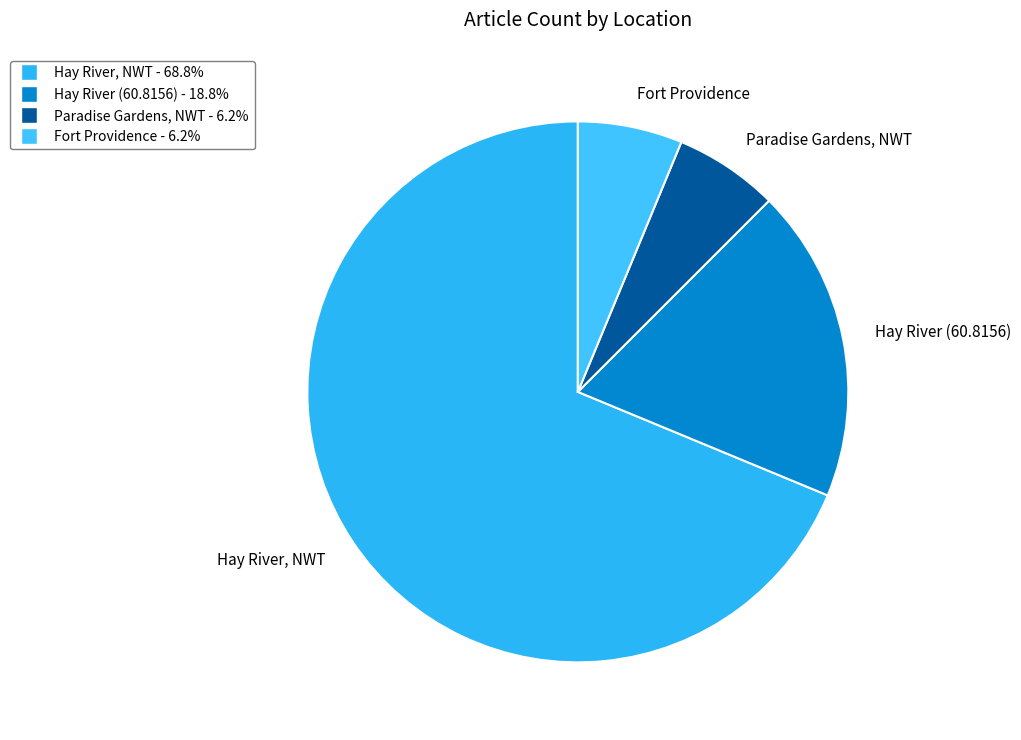

What is the ratio of the value at Paradise Gardens, NWT to the value at Fort Providence?

1.0